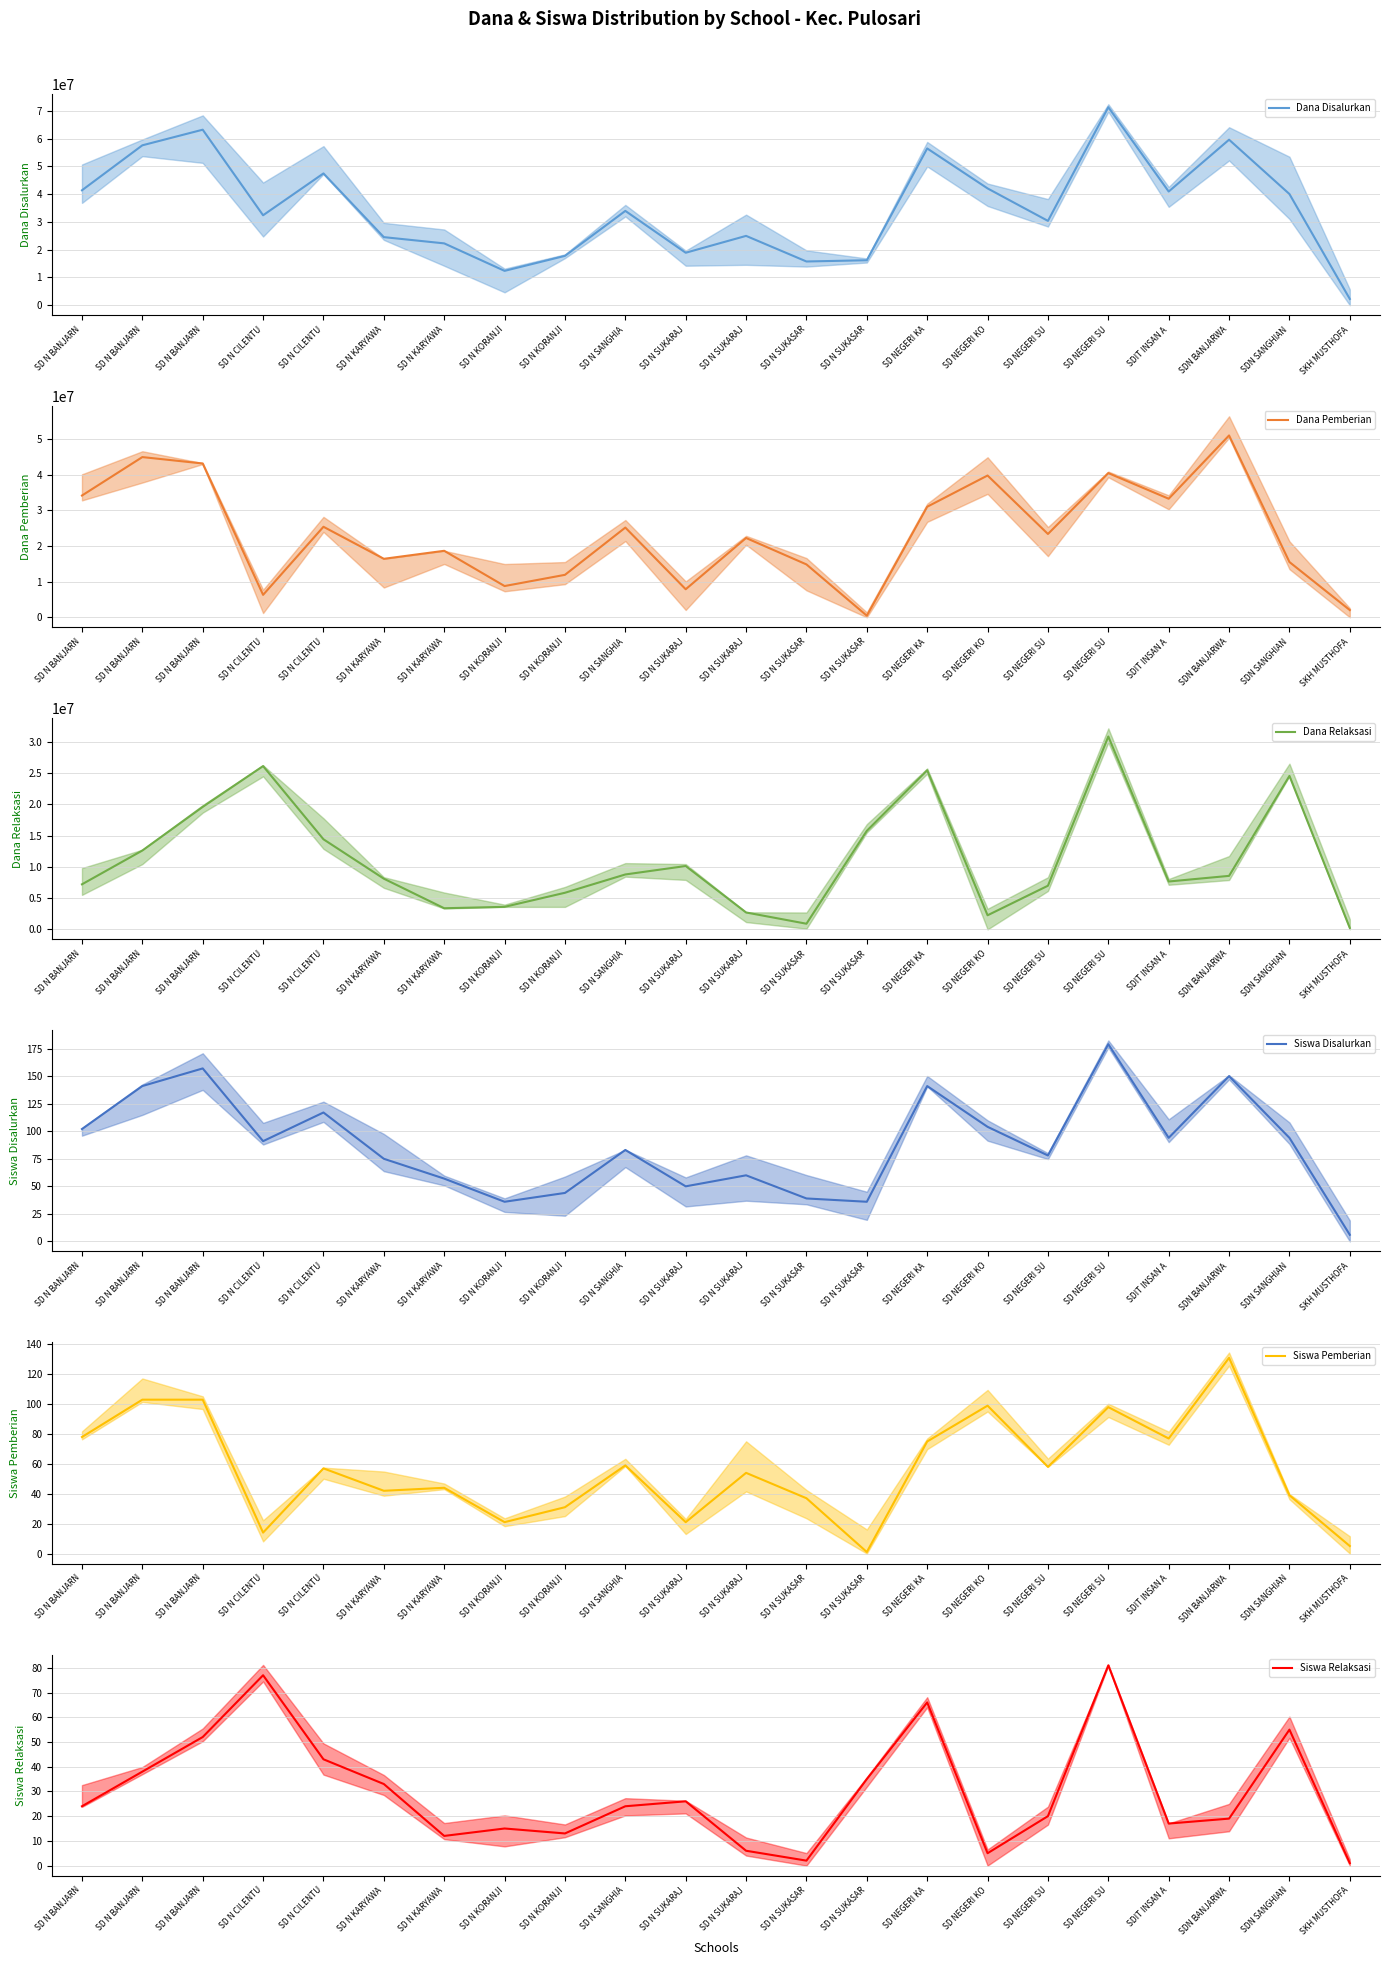

Where is the first local minimum for Dana Relaksasi?

SD N KARYAWA